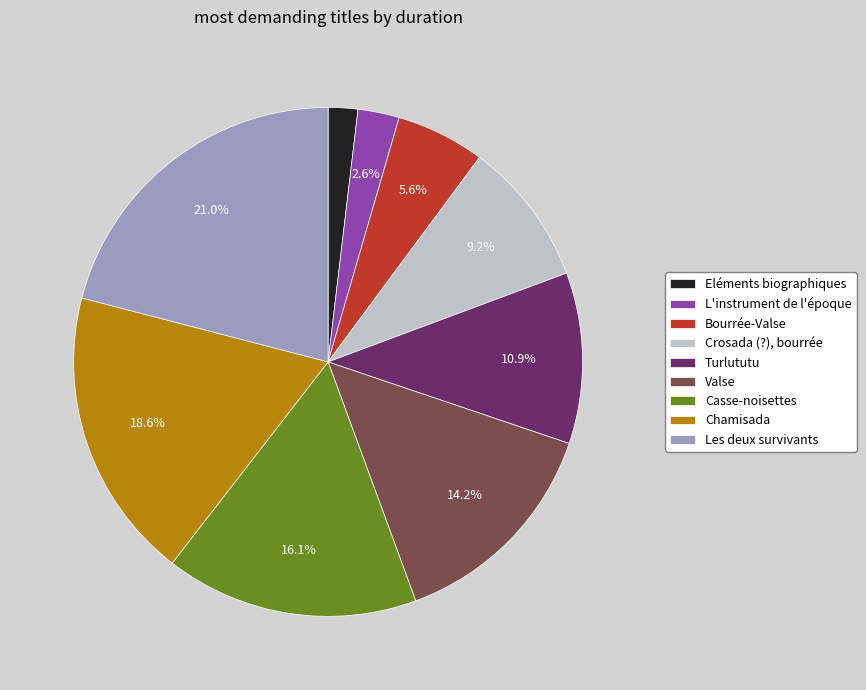

Combined, do Les deux survivants and Turlututu account for over 50%?

No